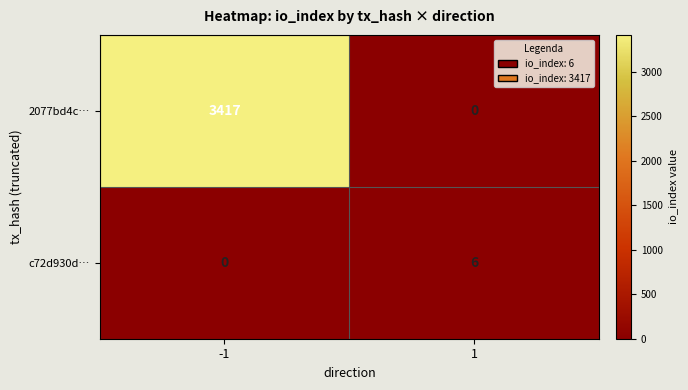

Between -1 and 1, which series saw the biggest shift?

2077bd4c…